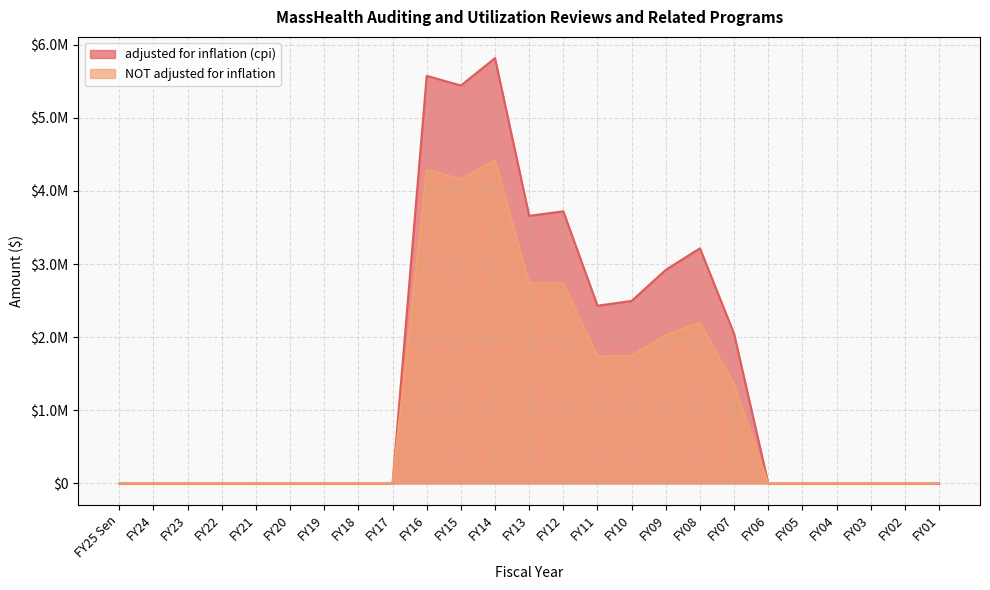

True or false: adjusted for inflation (cpi) and NOT adjusted for inflation intersect in this chart.

False